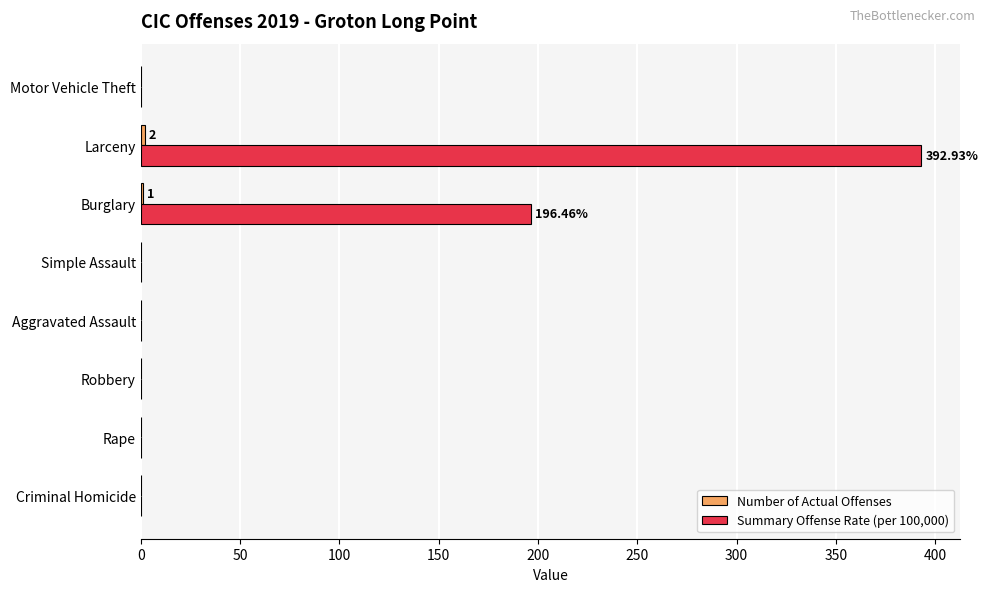

What is the sum of all Summary Offense Rate (per 100,000) values?

589.4